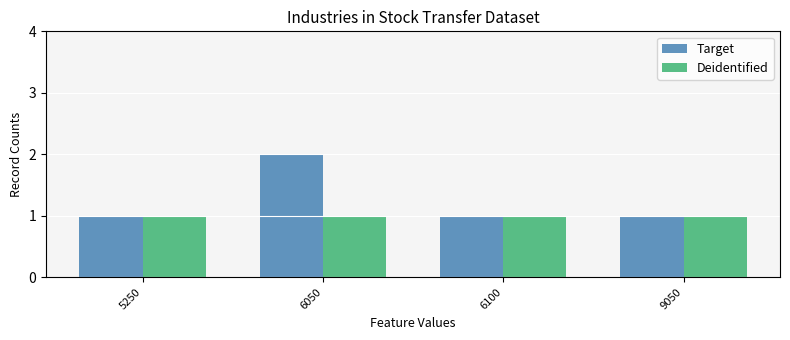

What is the sum of all Target values?

5